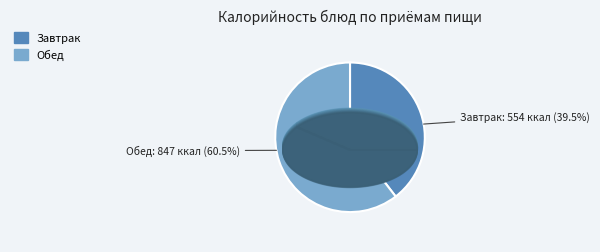

Is it true that Овощная нарезка is 15% of the pie?

False